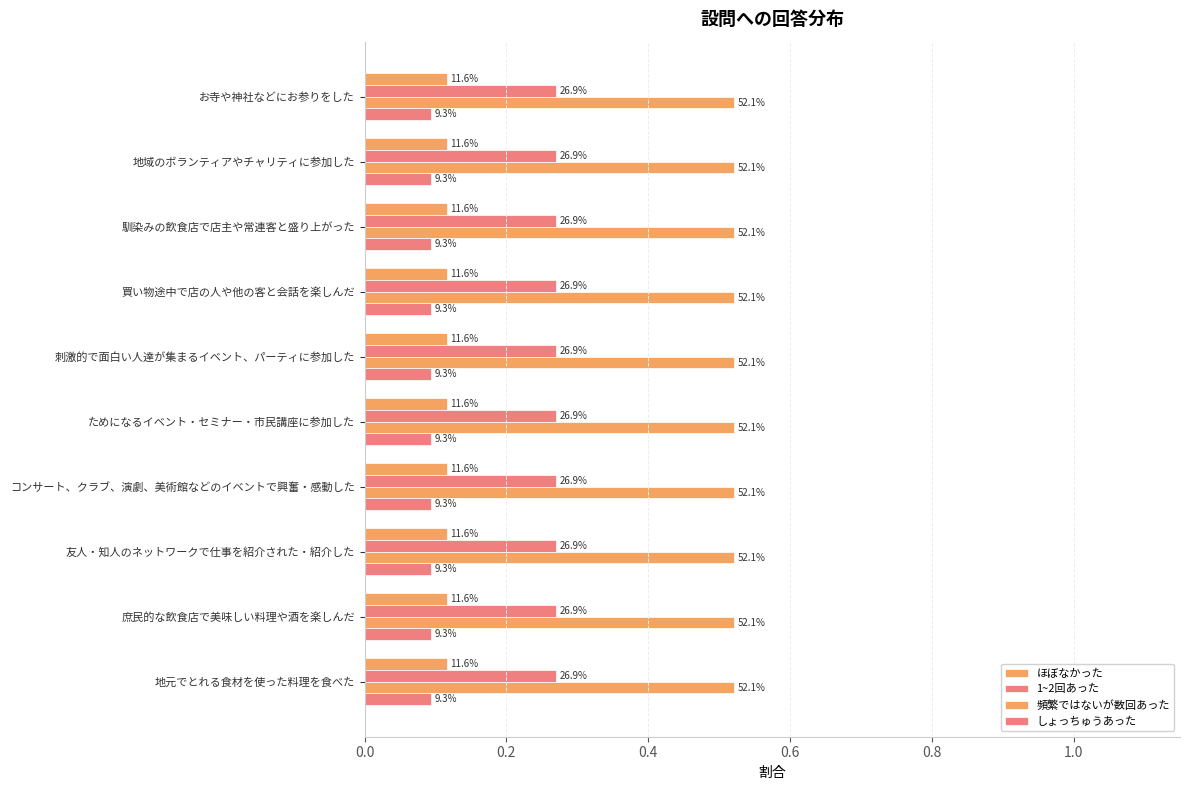

List the labels in order of 頻繁ではないが数回あった value, smallest first.

お寺や神社などにお参りをした, 地域のボランティアやチャリティに参加した, 馴染みの飲食店で店主や常連客と盛り上がった, 買い物途中で店の人や他の客と会話を楽しんだ, 刺激的で面白い人達が集まるイベント、パーティに参加した, ためになるイベント・セミナー・市民講座に参加した, コンサート、クラブ、演劇、美術館などのイベントで興奮・感動した, 友人・知人のネットワークで仕事を紹介された・紹介した, 庶民的な飲食店で美味しい料理や酒を楽しんだ, 地元でとれる食材を使った料理を食べた